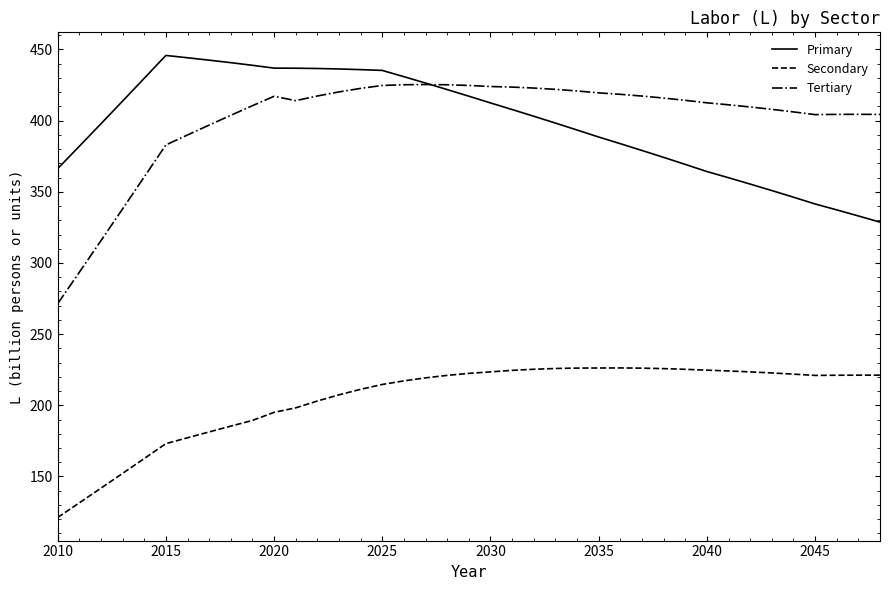

What is the smallest value displayed?

121.2